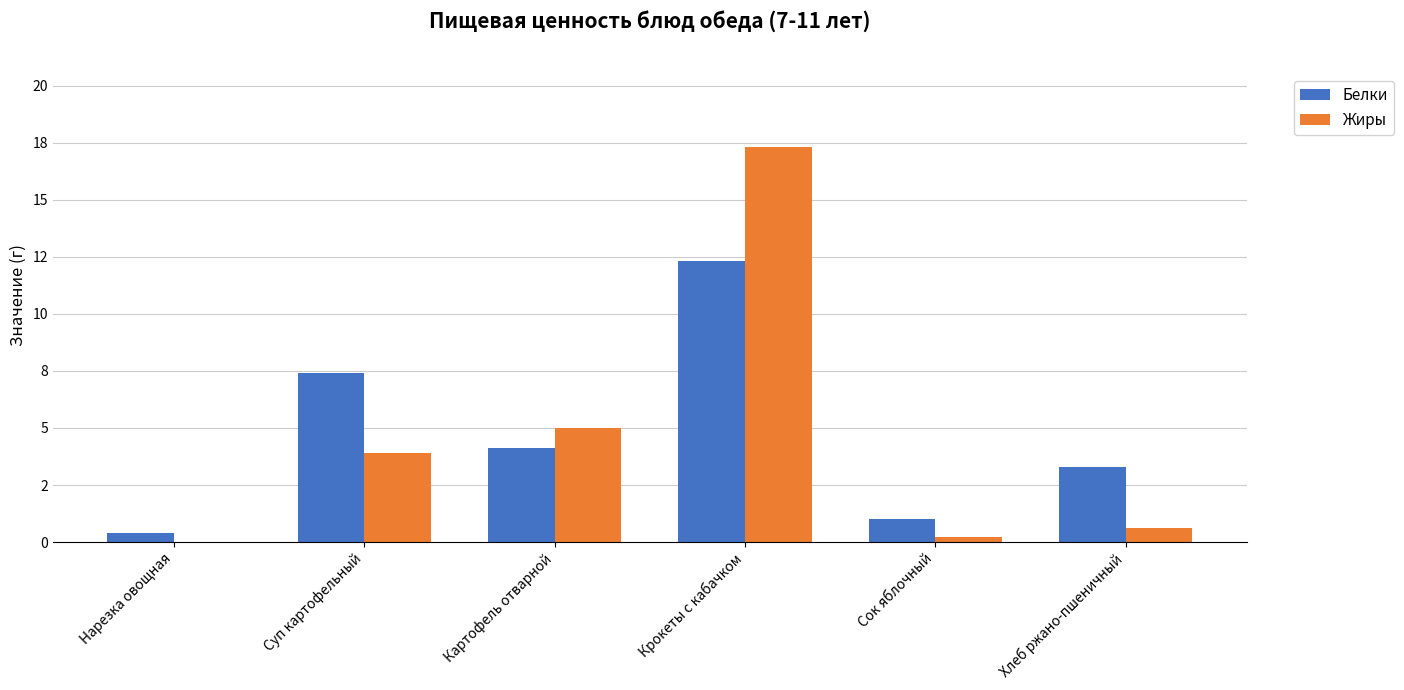

At which category is the sum across all series the highest?

Крокеты с кабачком